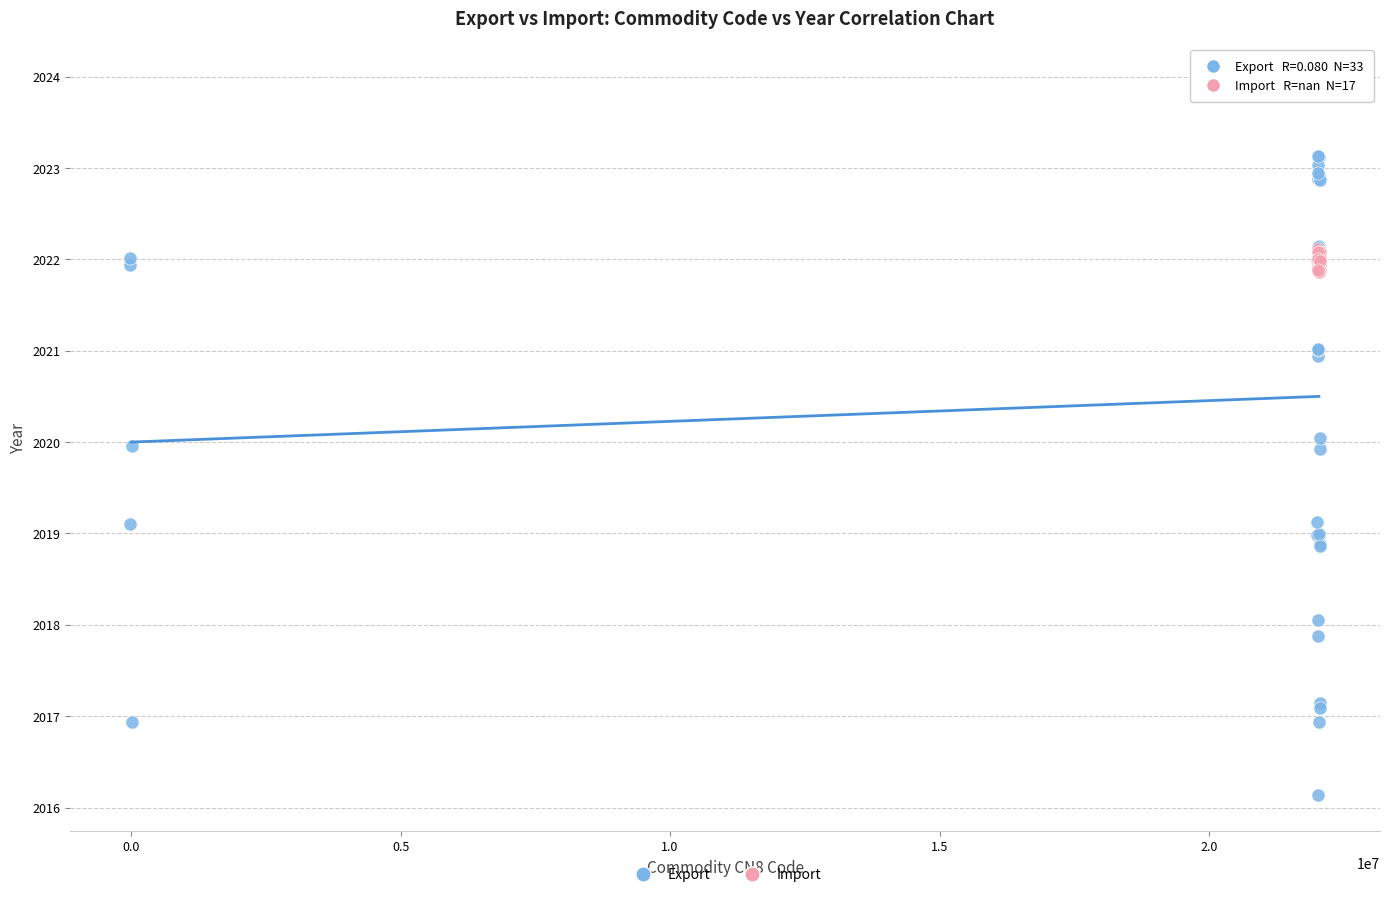

Which series has the largest Y range (max minus min)?

Export